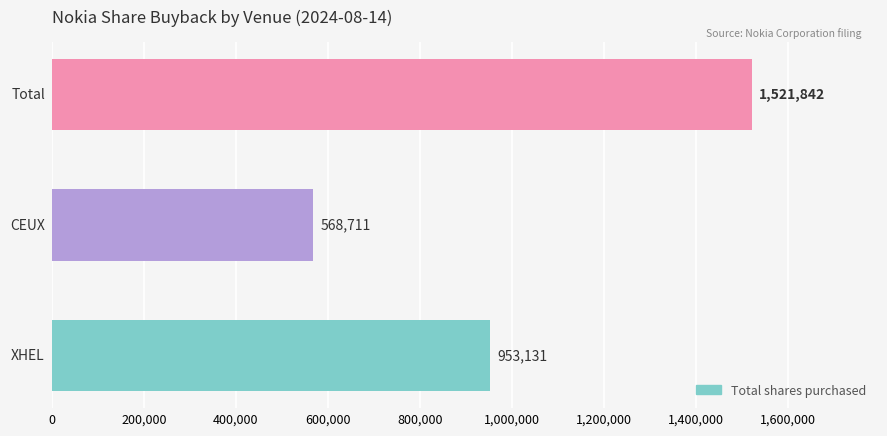

How many values are between 568711 and 1521842?

3